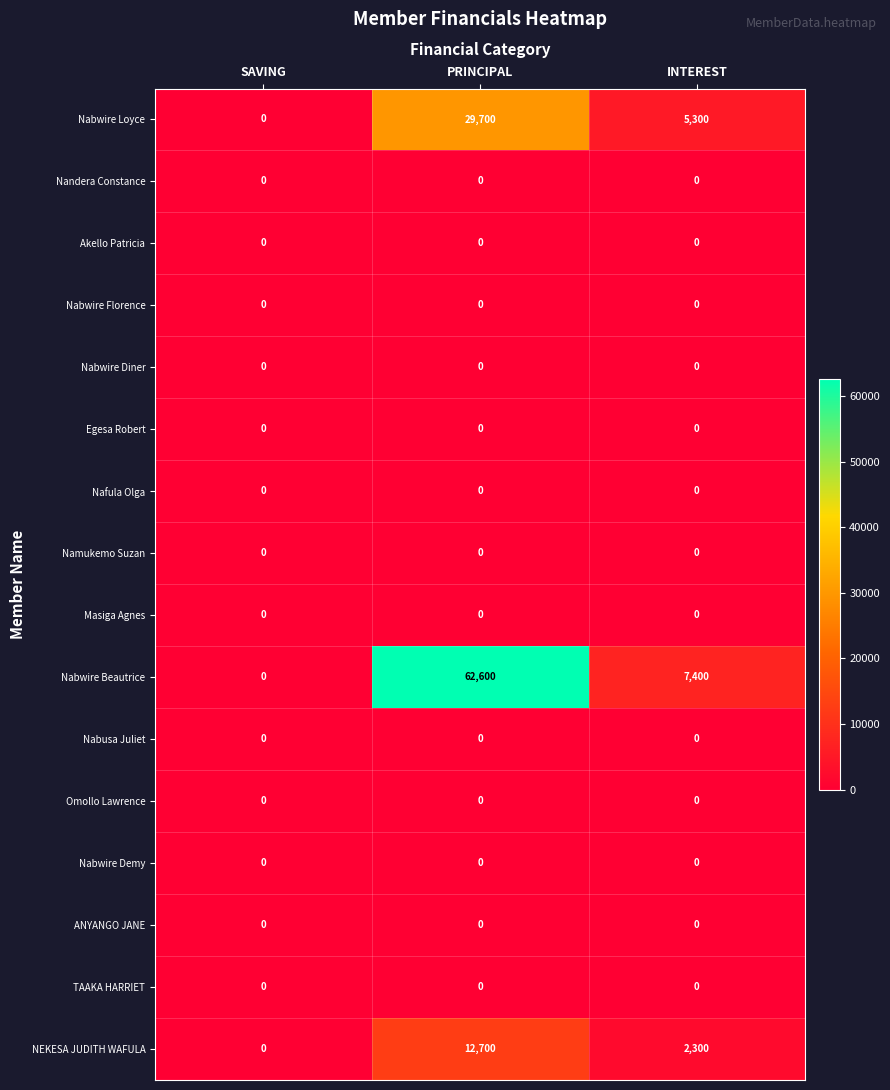

Where does the NEKESA JUDITH WAFULA series first go above 2300?

PRINCIPAL